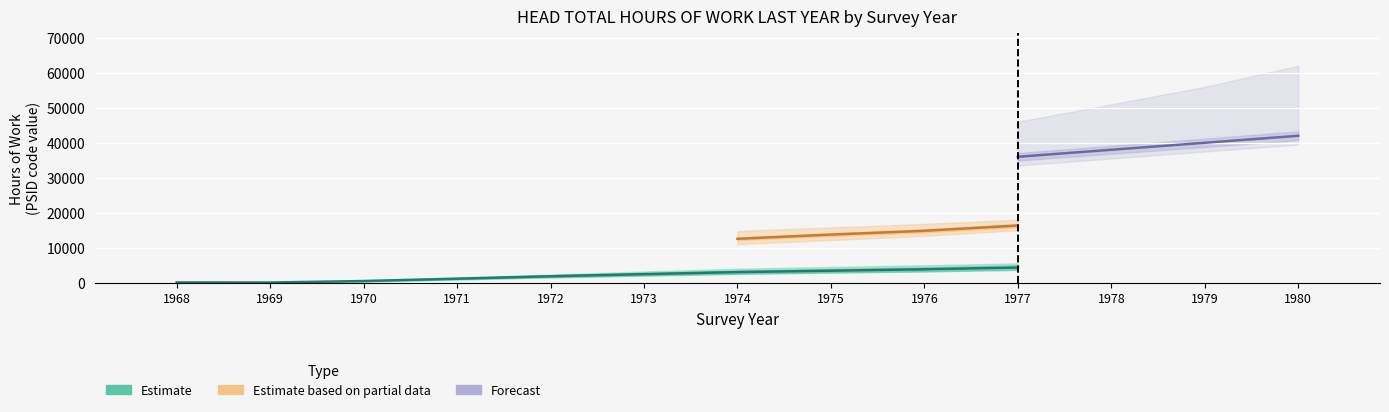

What is the greatest value displayed?

42000